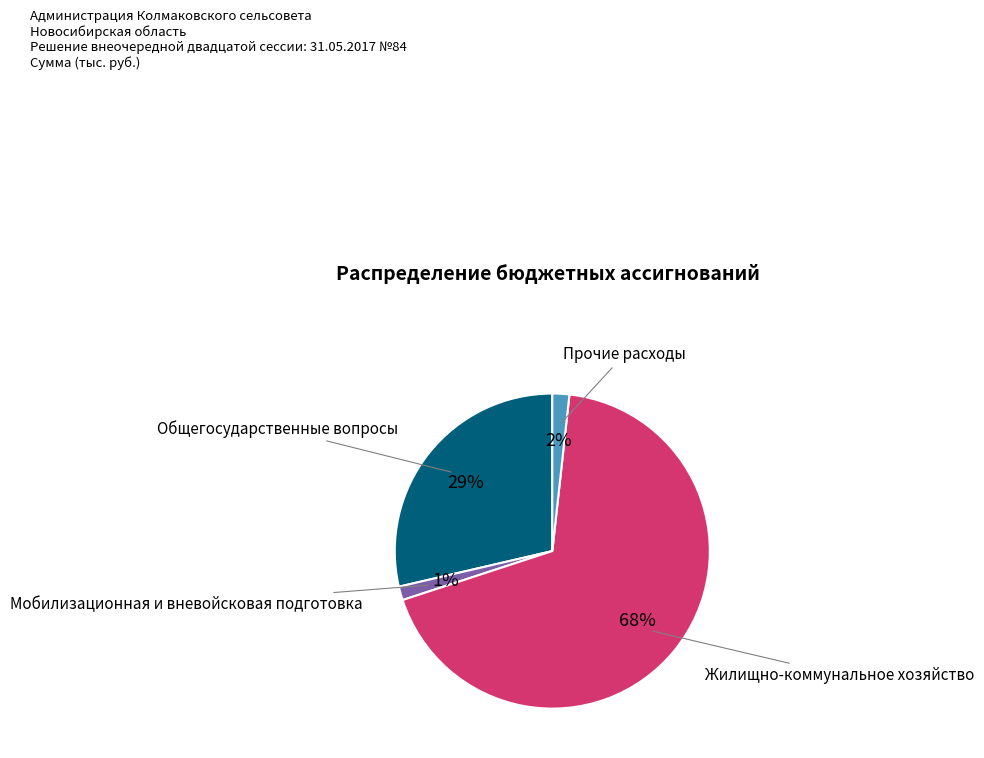

To the nearest percent, what is the combined percentage of Мобилизационная и вневойсковая подготовка and Прочие расходы?

3%